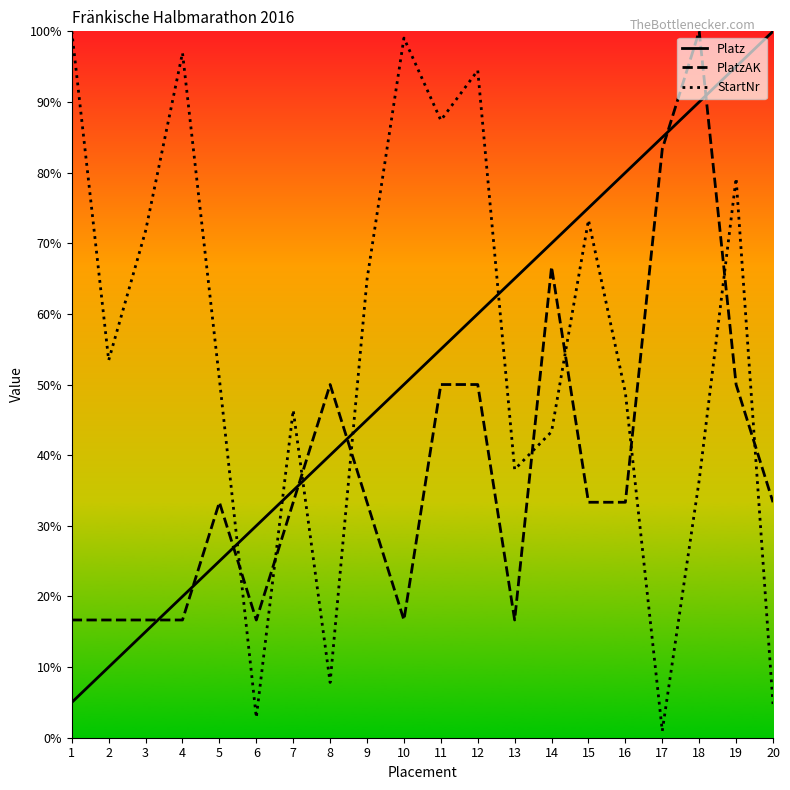

How many data points in PlatzAK are less than 33?

7